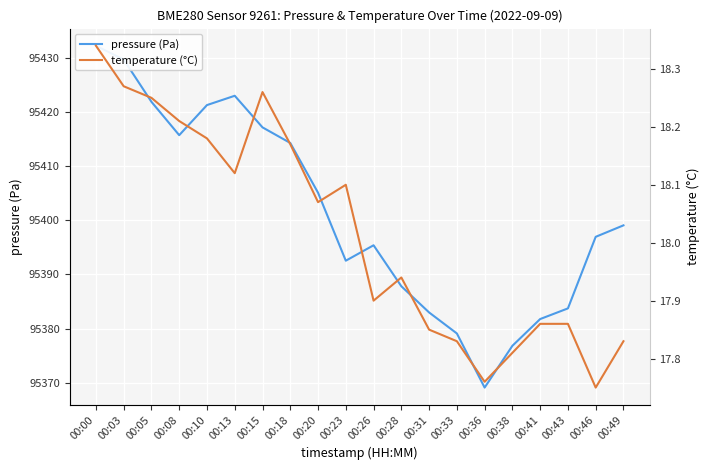

What value does the pressure (Pa) series have at 00:33?

95379.1